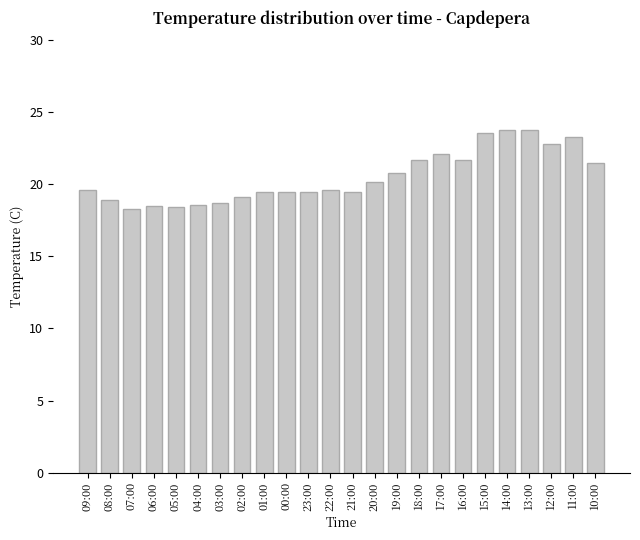

How many bars are there in total?

24